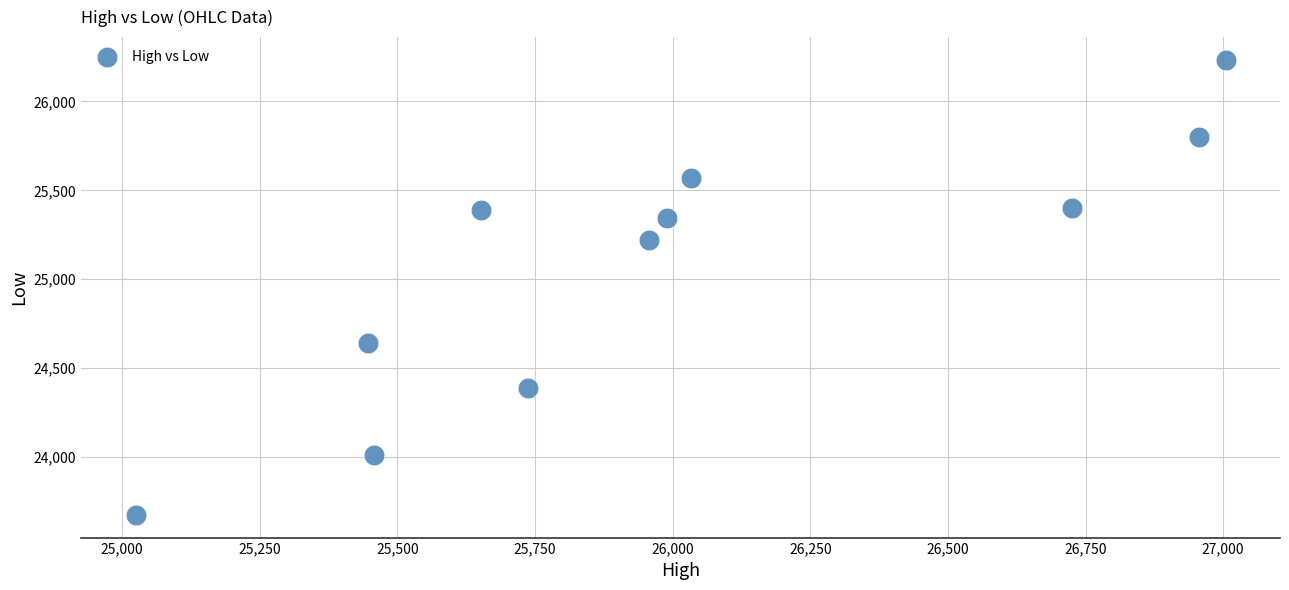

What is the range of Y values (max minus min)?

2556.6